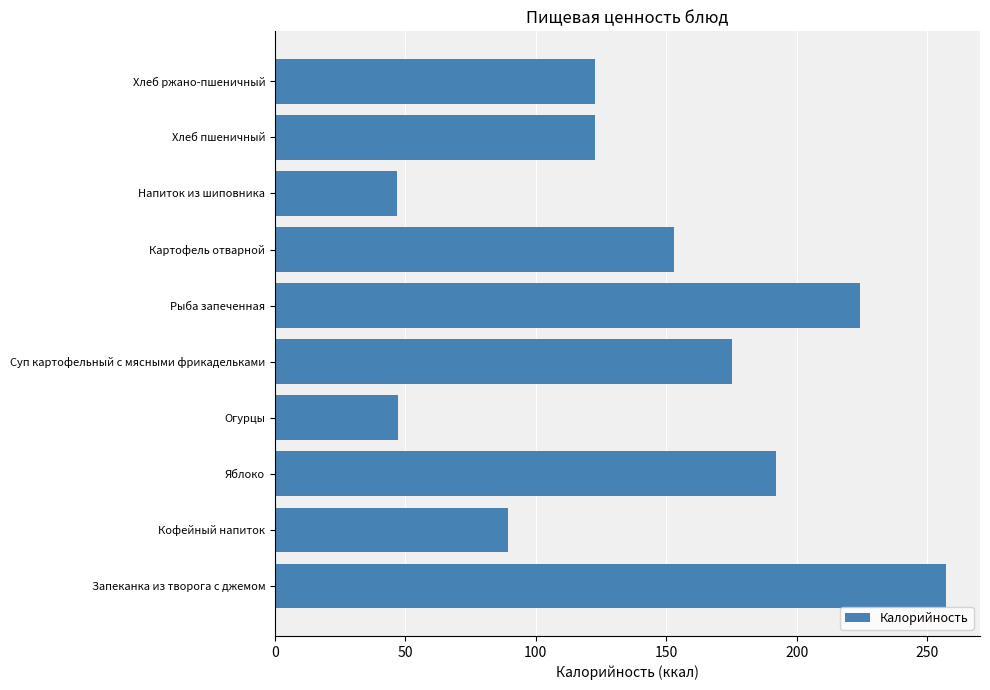

Is it true that the value at Суп картофельный с мясными фрикадельками is 112.6?

False